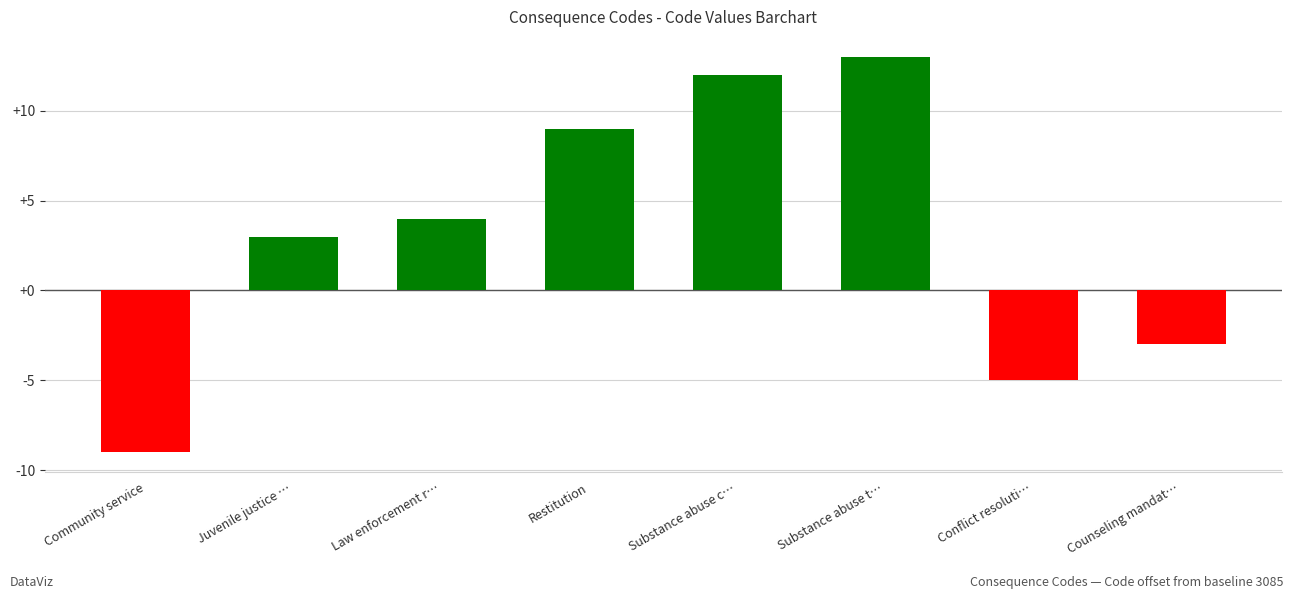

Reading left to right, transcribe all the data shown in this chart.

Community service=-9	Juvenile justice …=3	Law enforcement r…=4	Restitution=9	Substance abuse c…=12	Substance abuse t…=13	Conflict resoluti…=-5	Counseling mandat…=-3